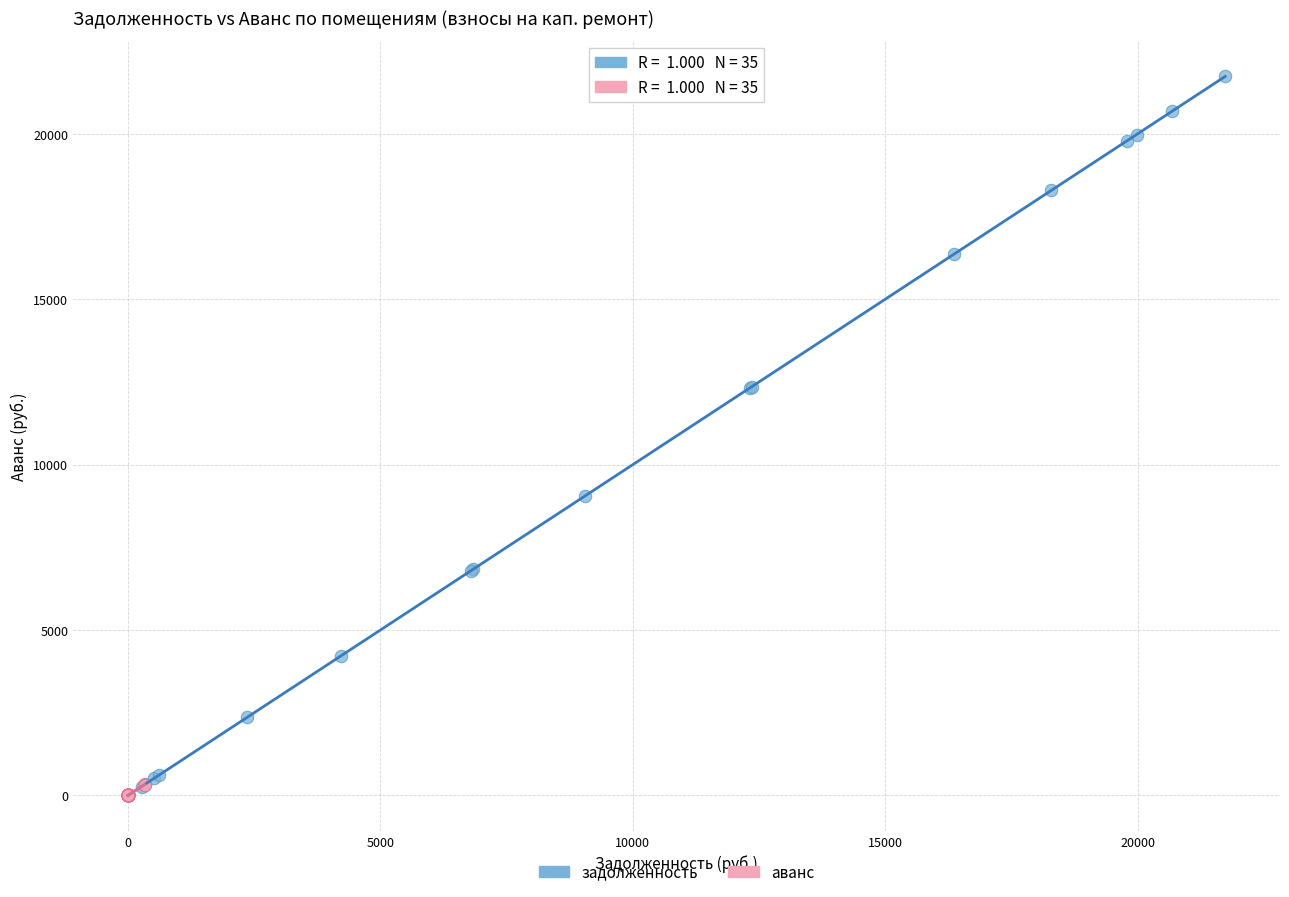

Which series has the widest spread of Y values?

задолженность